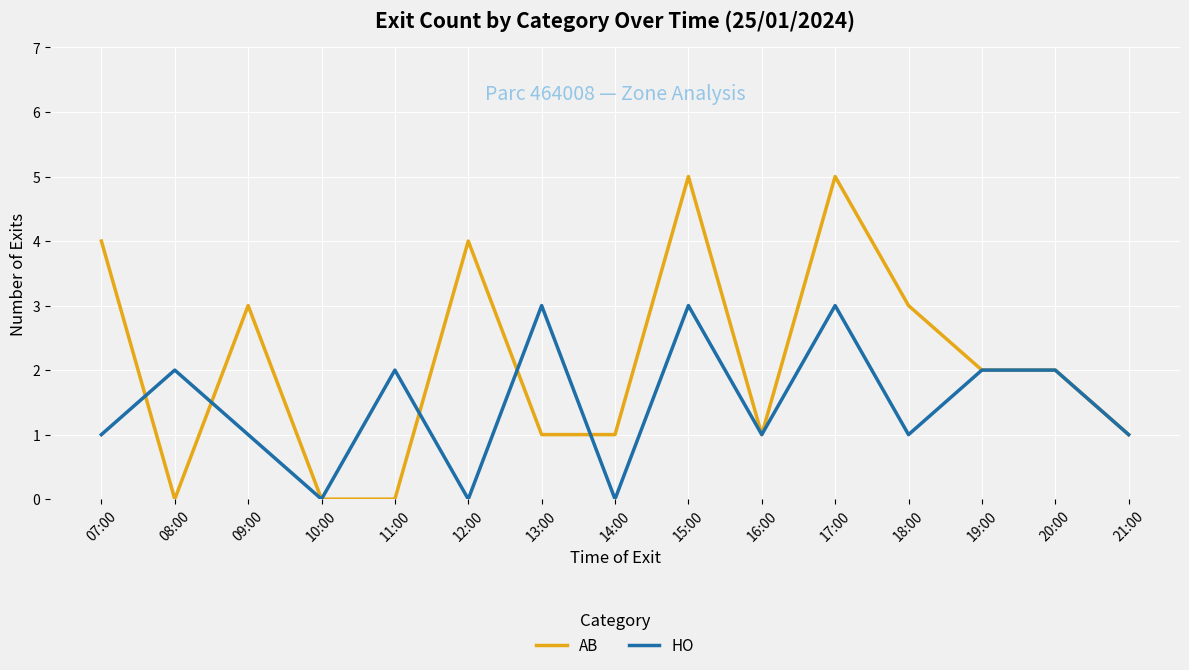

Rank the series by their maximum value, from lowest to highest.

HO, AB